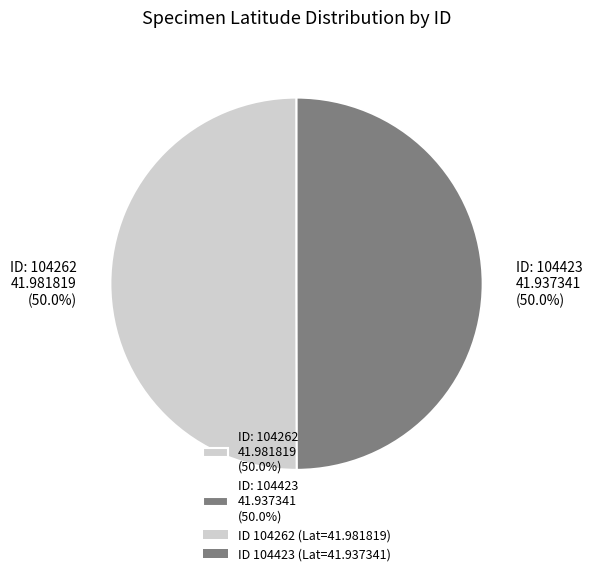

Approximately how many times larger is the value at ID: 104262 41.981819 (50.0%) compared to ID: 104423 41.937341 (50.0%)?

1.0